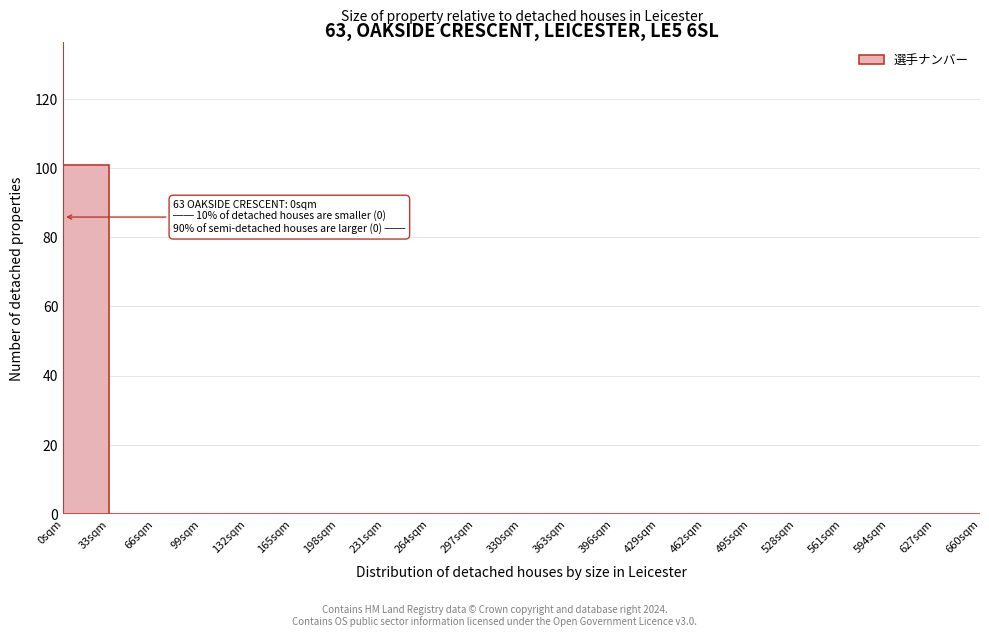

Which range on the x-axis has the tallest bar?

0 to 33